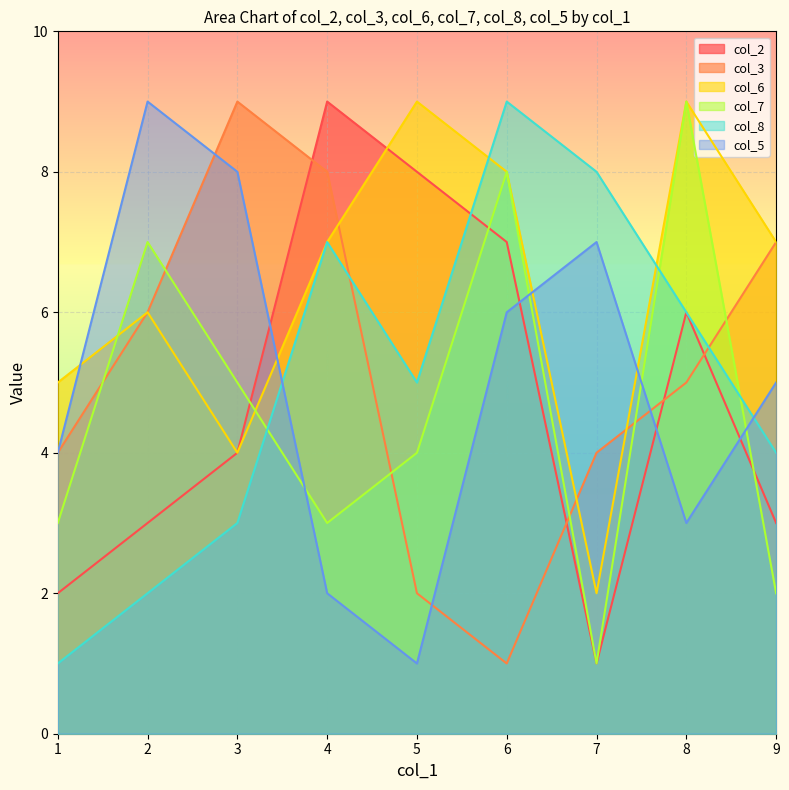

List the series in order of their peak value, lowest first.

col_2, col_3, col_6, col_7, col_8, col_5